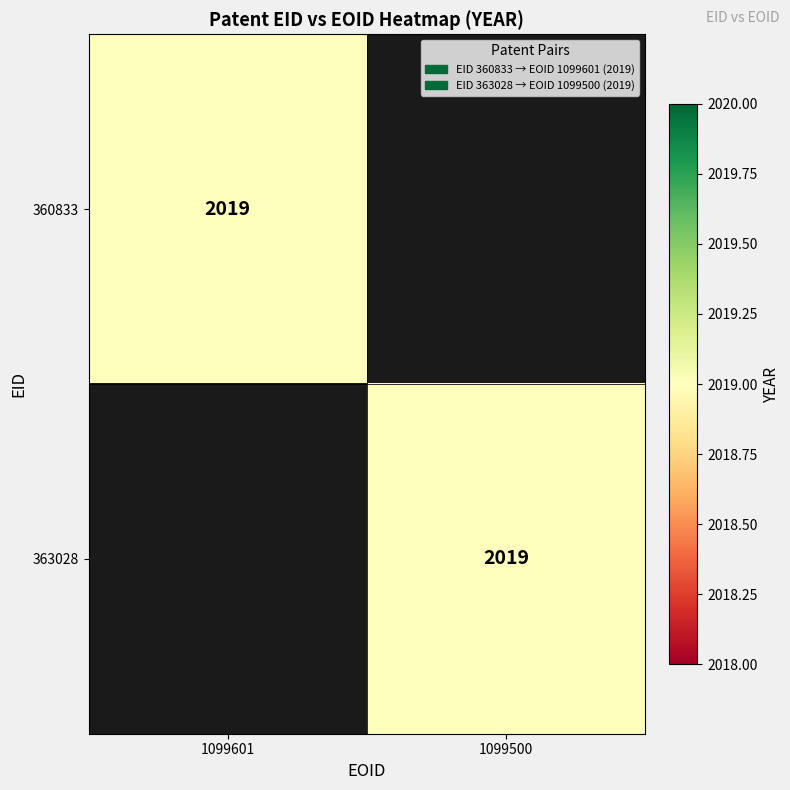

What is the total value across all series at 1099601?

2019